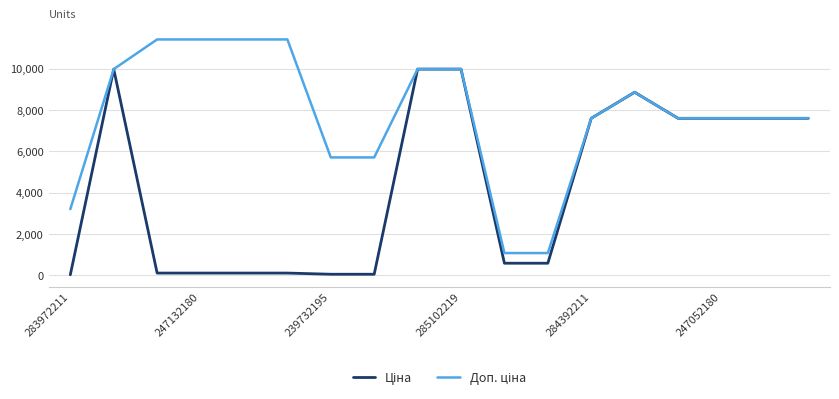

What is the maximum value shown in the chart?

11410.0